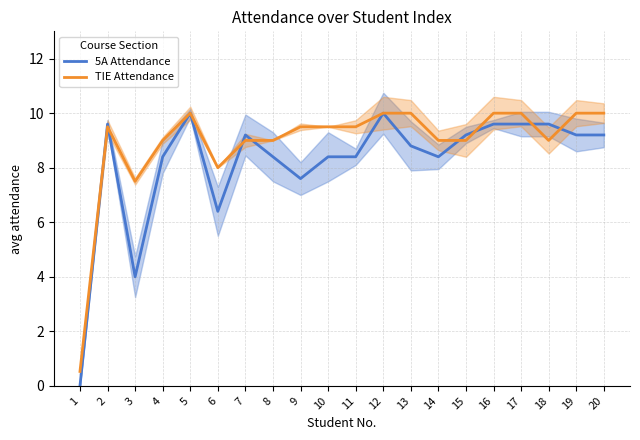

The 5A Attendance series shows 6.4 at 6. True or false?

True